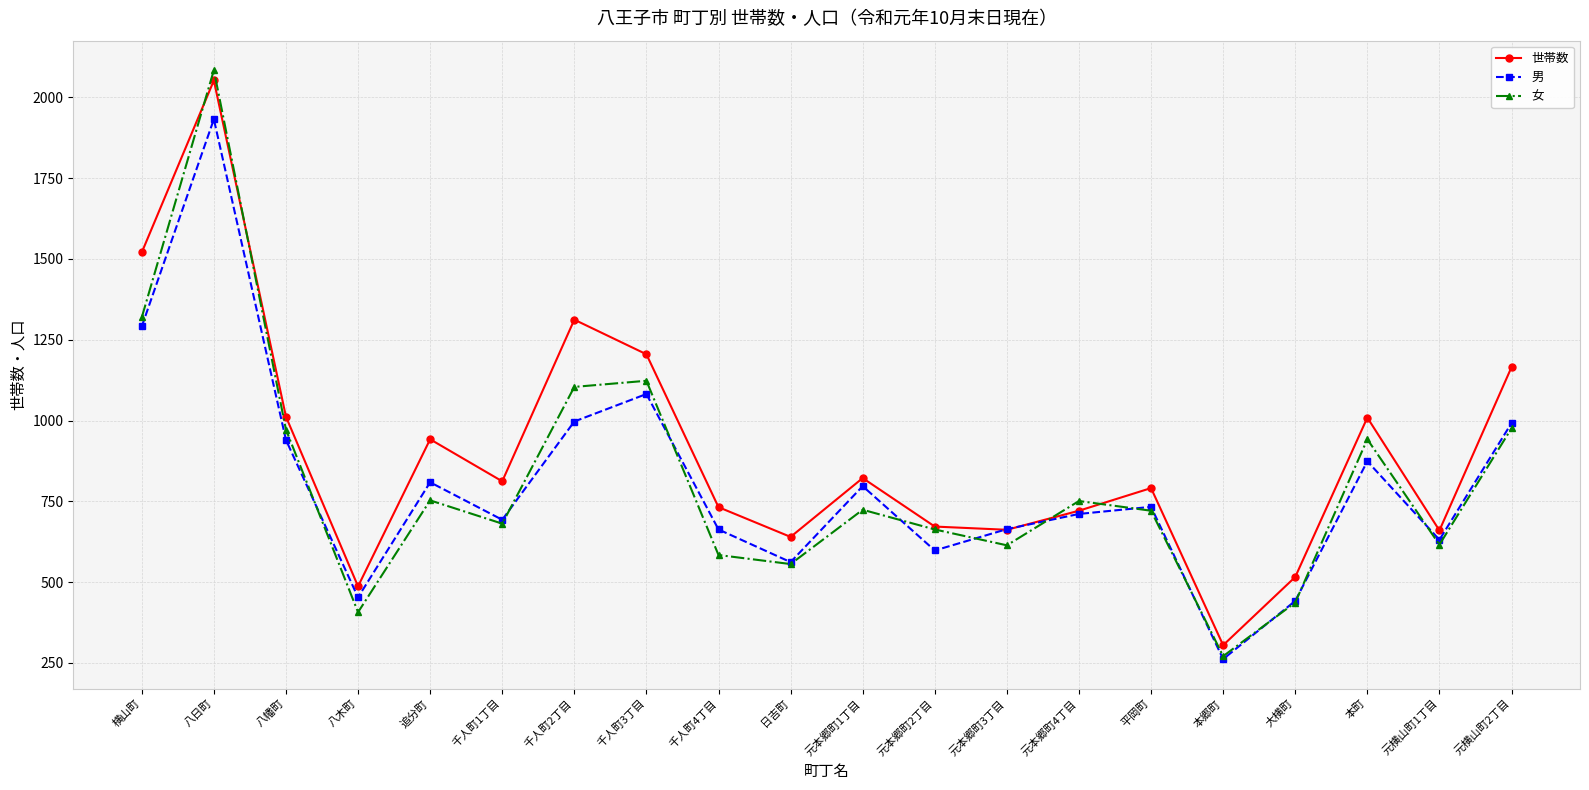

Where do 世帯数 and 男 first cross each other?

元本郷町2丁目 and 元本郷町3丁目